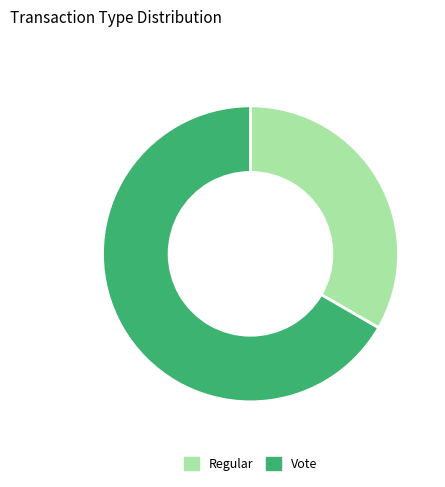

The Regular slice represents 33% of the pie. True or false?

True